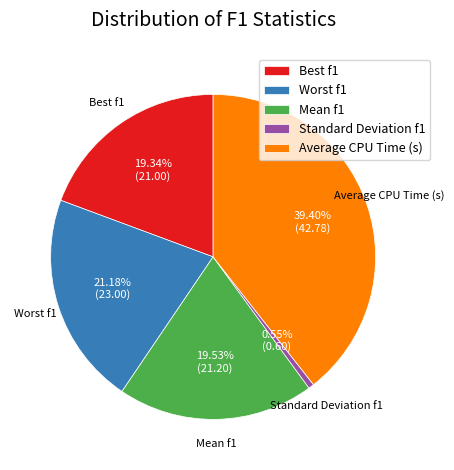

Do Mean f1 and Average CPU Time (s) together represent more than half of the pie?

Yes